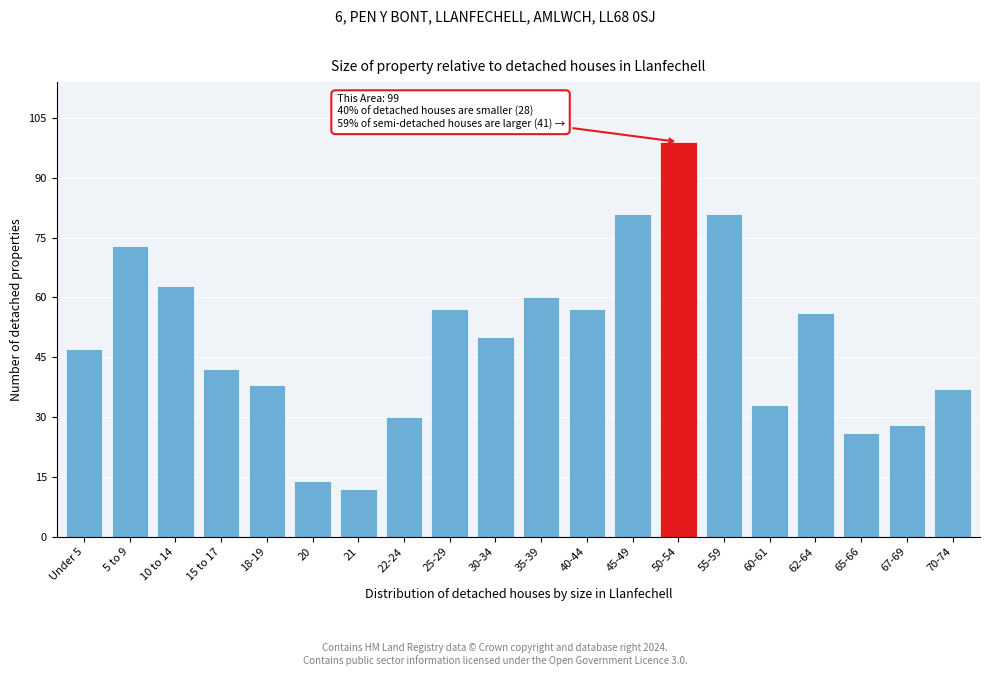

Reading left to right, transcribe all the data shown in this chart.

Under 5=47	5 to 9=73	10 to 14=63	15 to 17=42	18-19=38	20=14	21=12	22-24=30	25-29=57	30-34=50	35-39=60	40-44=57	45-49=81	50-54=99	55-59=81	60-61=33	62-64=56	65-66=26	67-69=28	70-74=37